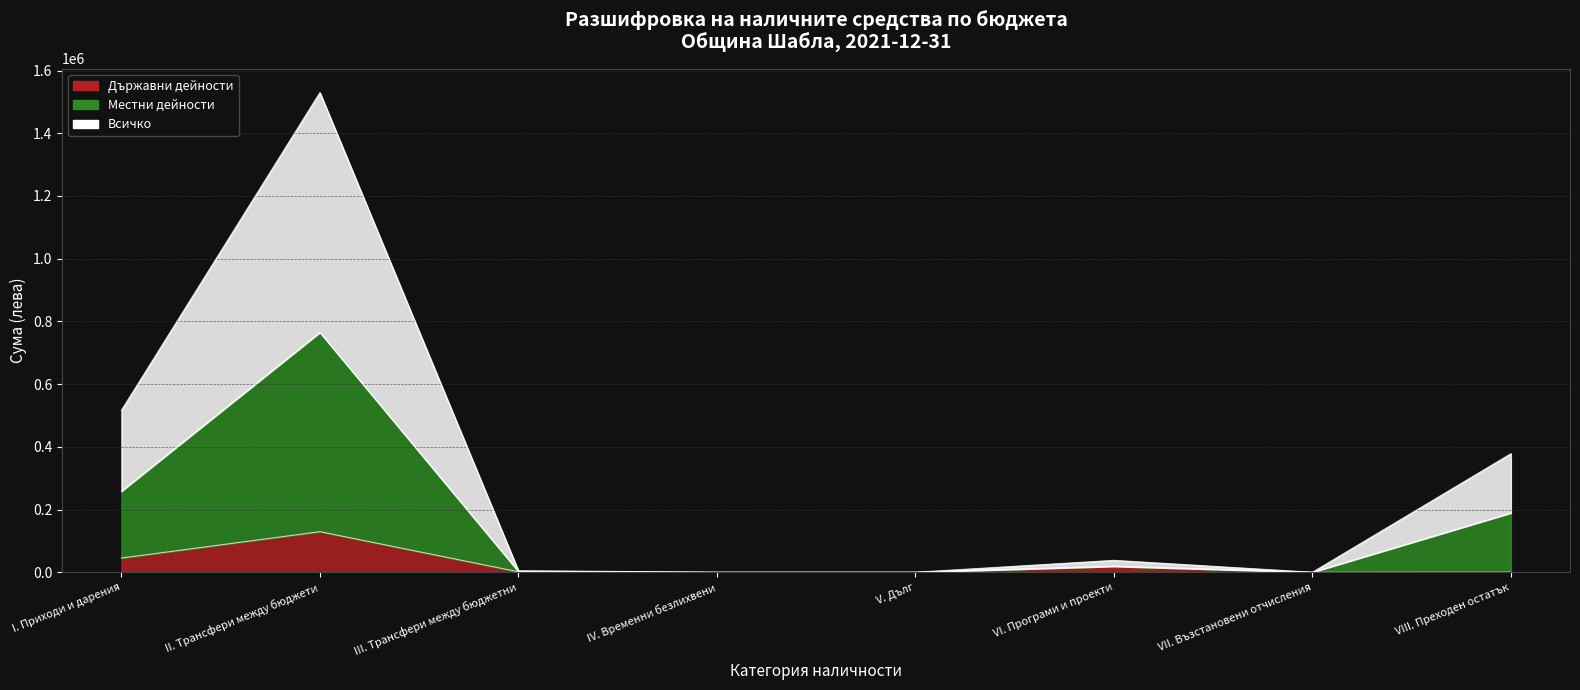

At how many categories does at least one series exceed 683814?

1